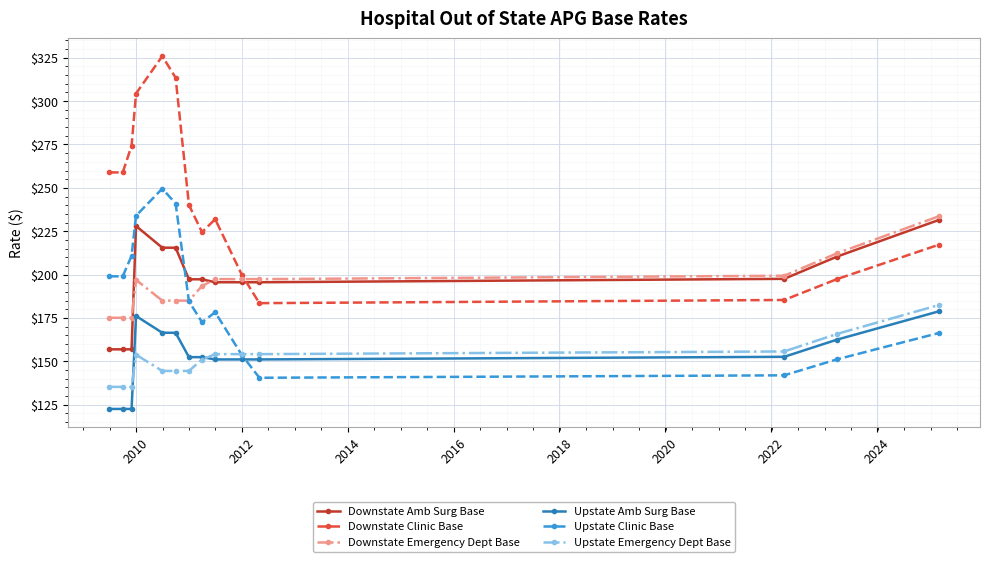

What is the value of the Upstate Emergency Dept Base point at the 14th from the left?

182.4